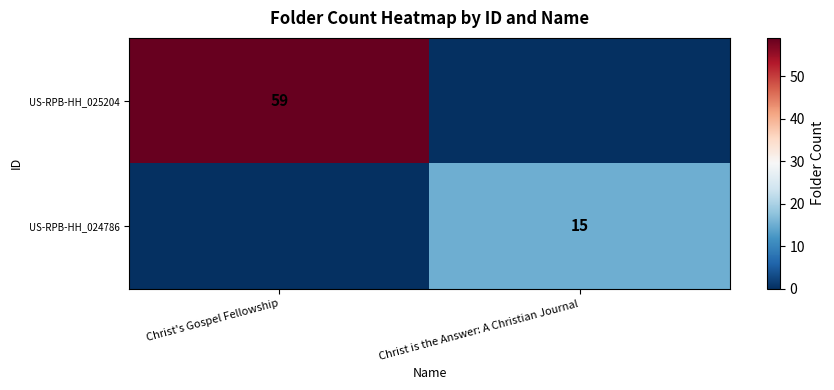

The US-RPB-HH_025204 series shows 59 at Christ's Gospel Fellowship. True or false?

True